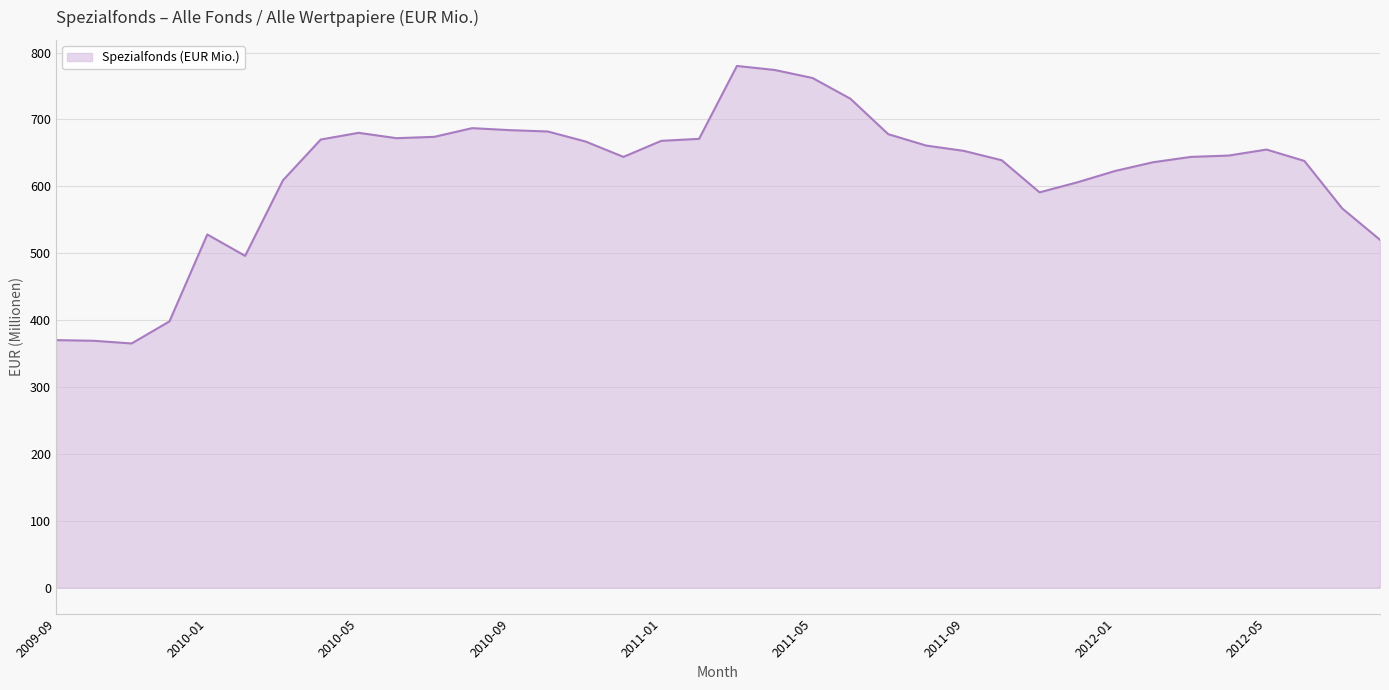

What is the difference between the second highest and second lowest values?

405